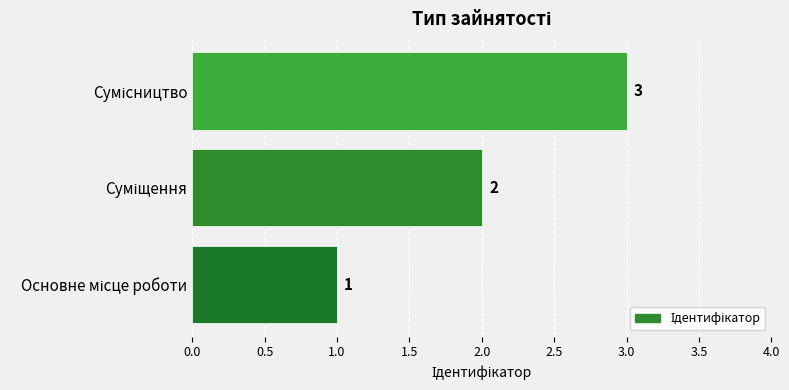

What is the maximum value shown in the chart?

3